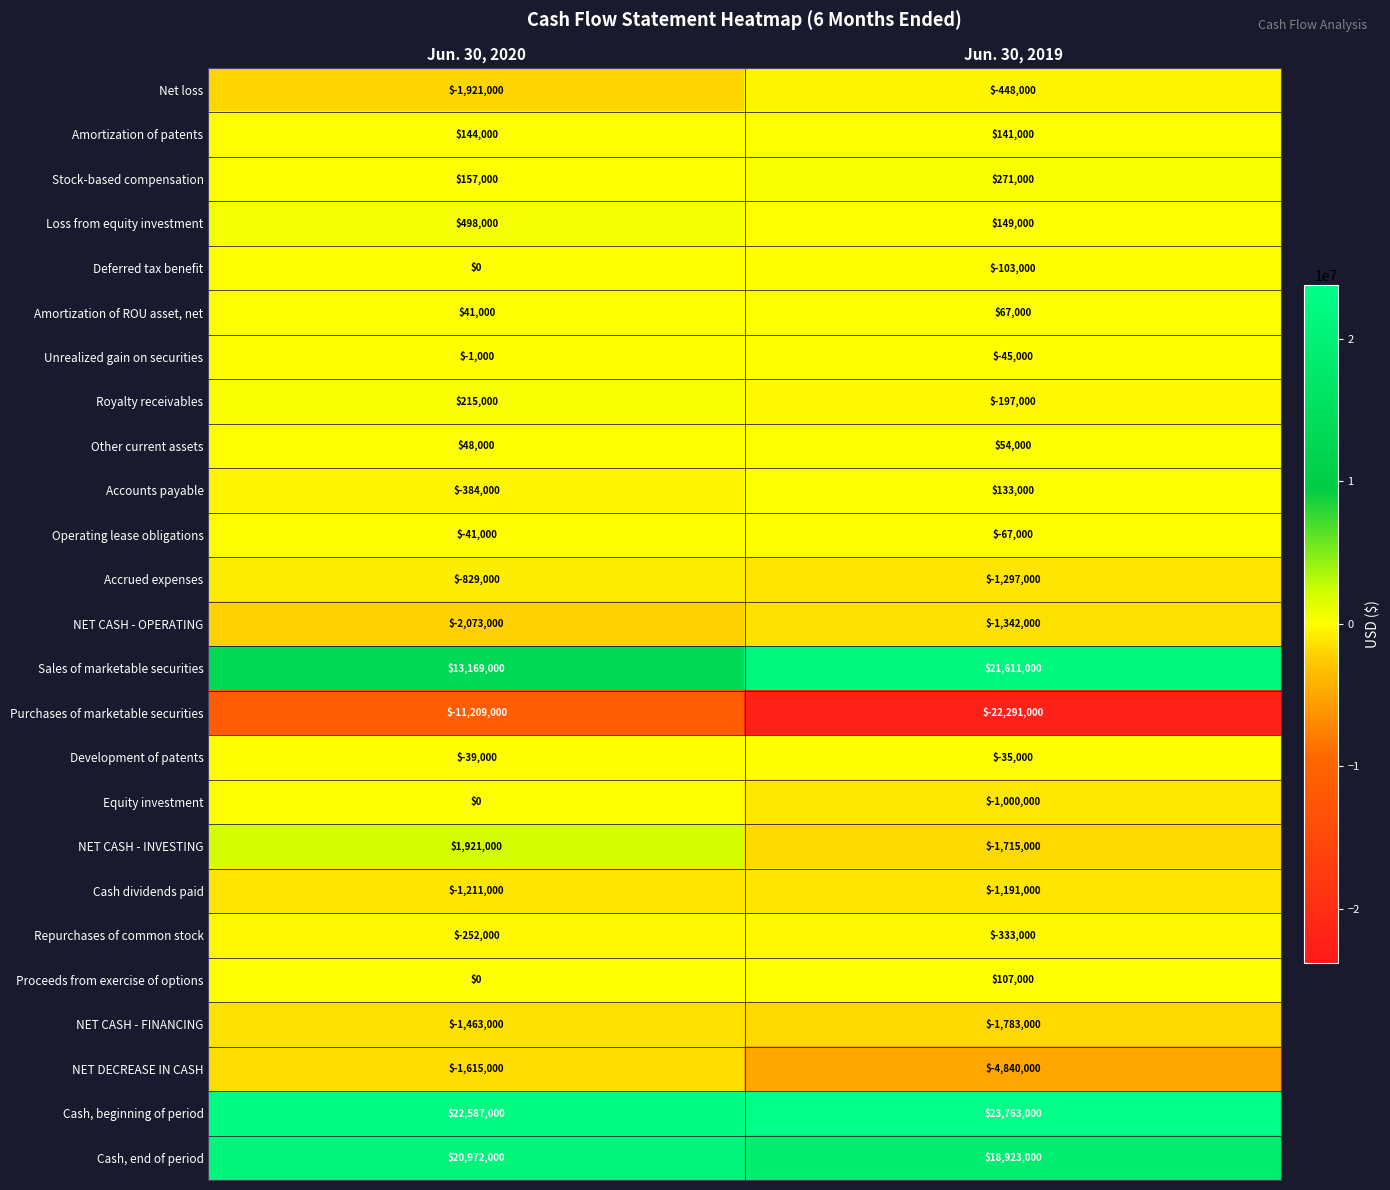

The value of Cash, end of period at Jun. 30, 2019 is 18923000. True or false?

True